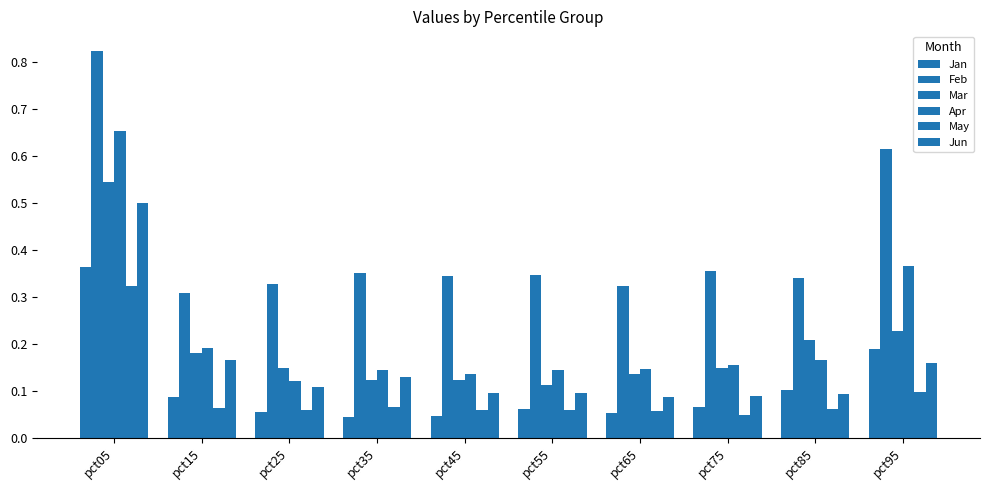

Reading left to right, transcribe all the data shown in this chart.

Jan: 0.4	0.1	0.1	0.0	0.0	0.1	0.1	0.1	0.1	0.2
Feb: 0.8	0.3	0.3	0.4	0.3	0.3	0.3	0.4	0.3	0.6
Mar: 0.5	0.2	0.1	0.1	0.1	0.1	0.1	0.1	0.2	0.2
Apr: 0.7	0.2	0.1	0.1	0.1	0.1	0.1	0.2	0.2	0.4
May: 0.3	0.1	0.1	0.1	0.1	0.1	0.1	0.0	0.1	0.1
Jun: 0.5	0.2	0.1	0.1	0.1	0.1	0.1	0.1	0.1	0.2